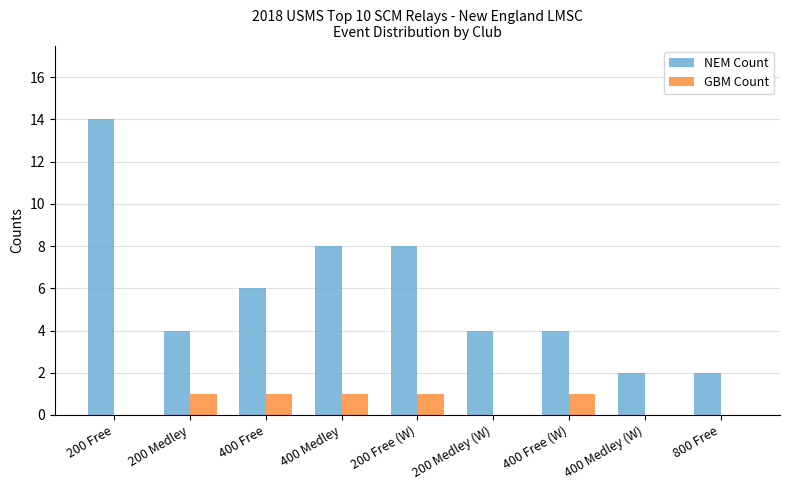

Between 400 Free and 800 Free, which series saw the biggest shift?

NEM Count